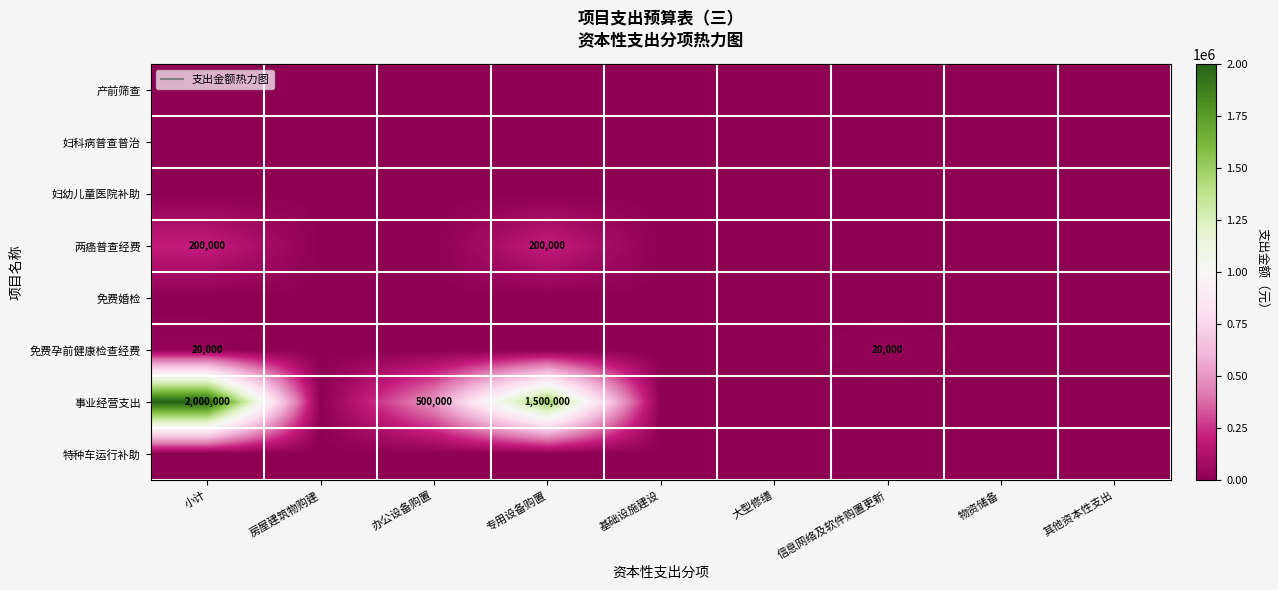

Rank the categories by 免费婚检 value from lowest to highest.

小计, 房屋建筑物购建, 办公设备购置, 专用设备购置, 基础设施建设, 大型修缮, 信息网络及软件购置更新, 物资储备, 其他资本性支出